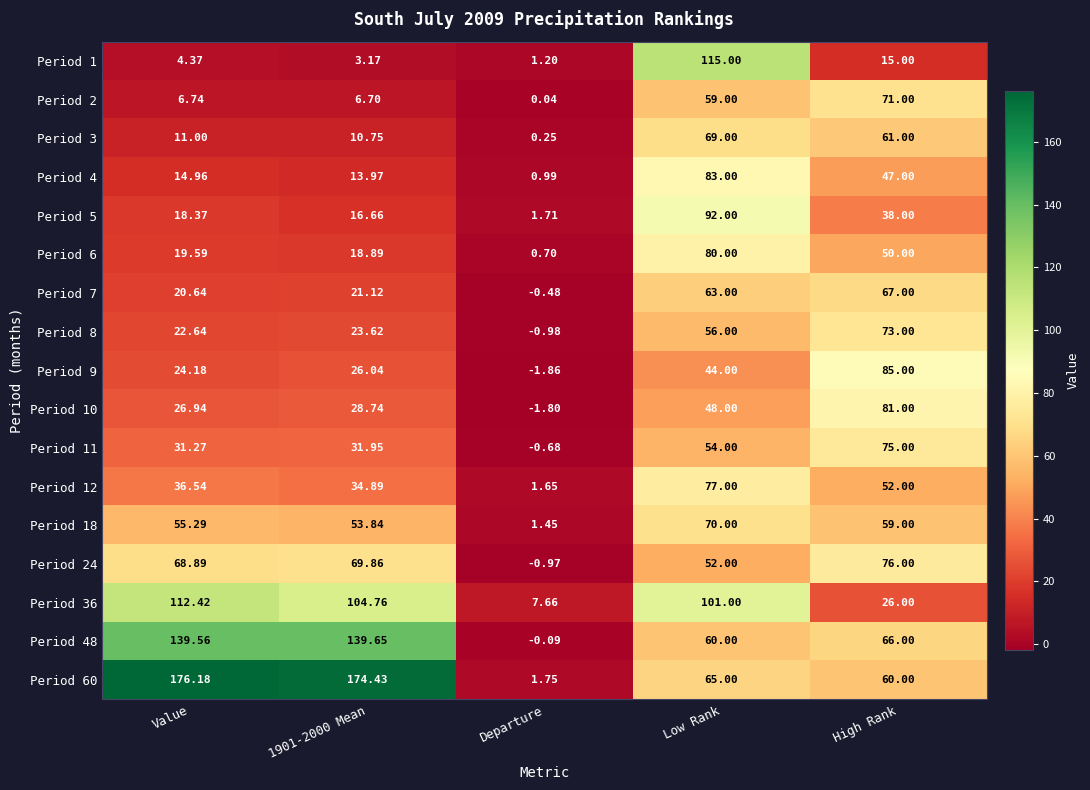

At which category is the sum across all series the highest?

Low Rank